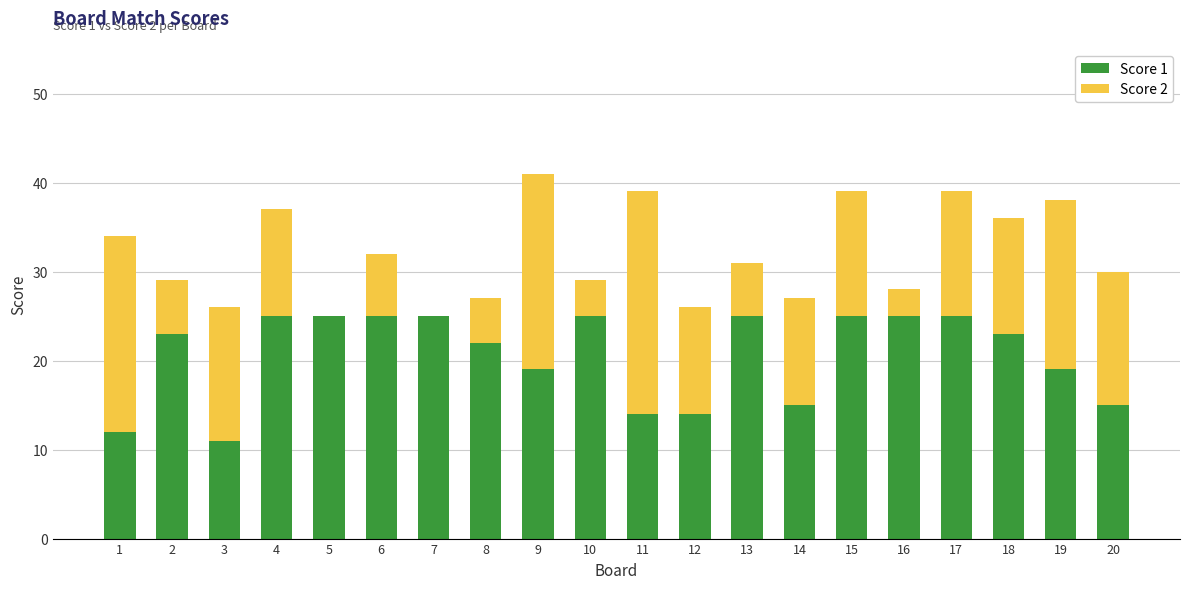

What is the maximum value for Score 1?

25